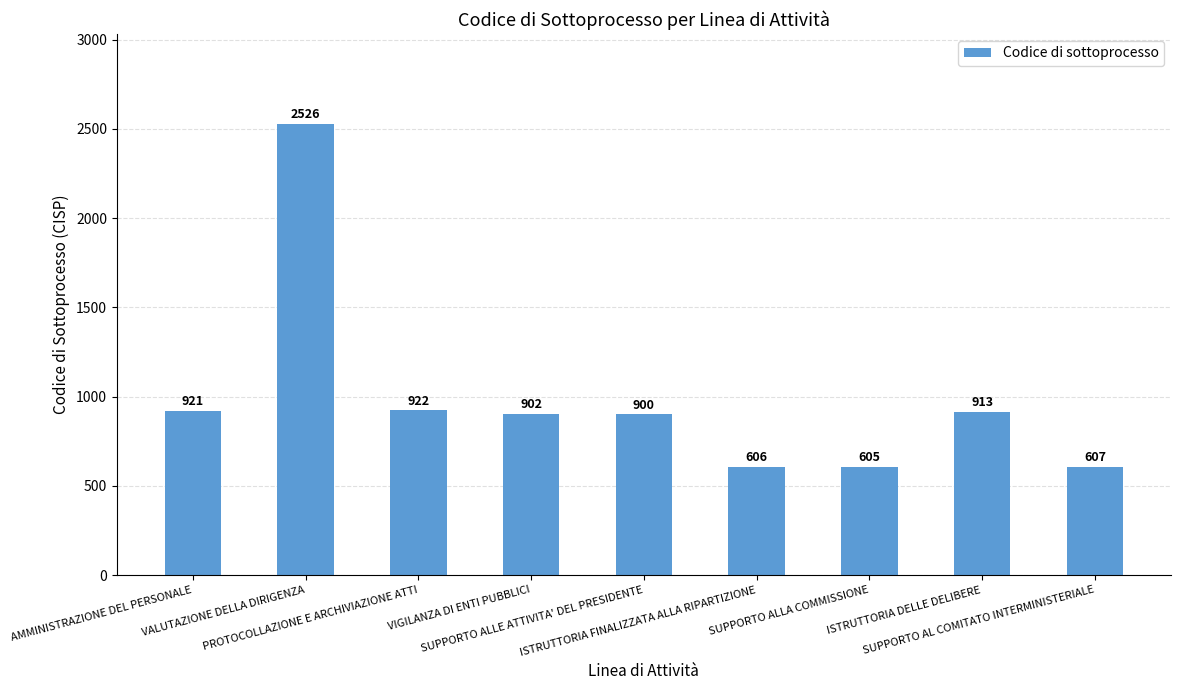

What is the approximate value at ISTRUTTORIA FINALIZZATA ALLA RIPARTIZIONE, to the nearest 50?

600